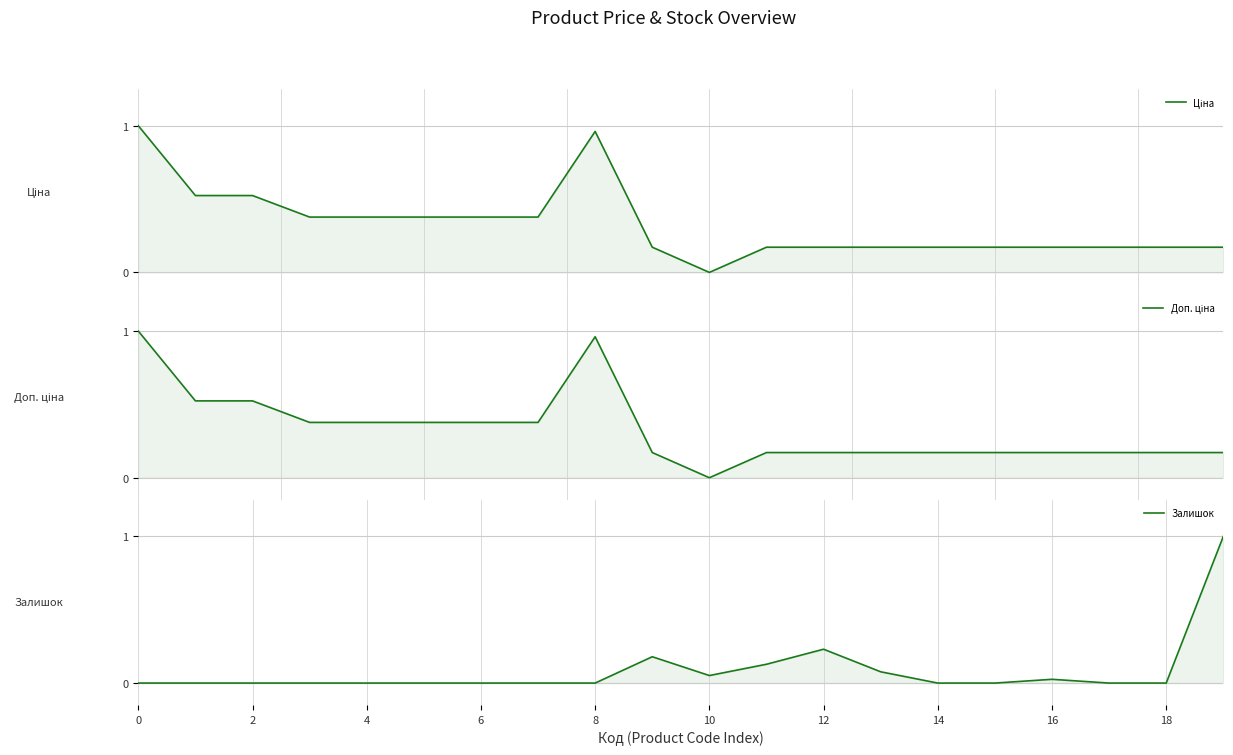

The Доп. ціна series shows 0.0 at 10. True or false?

True